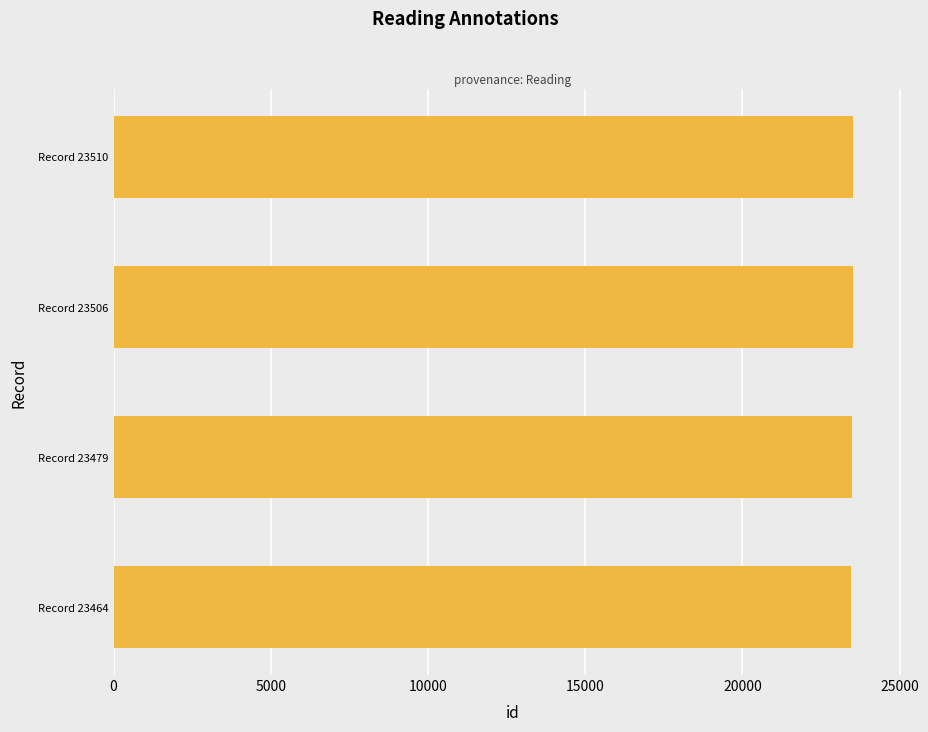

Count the number of categories in the chart.

4